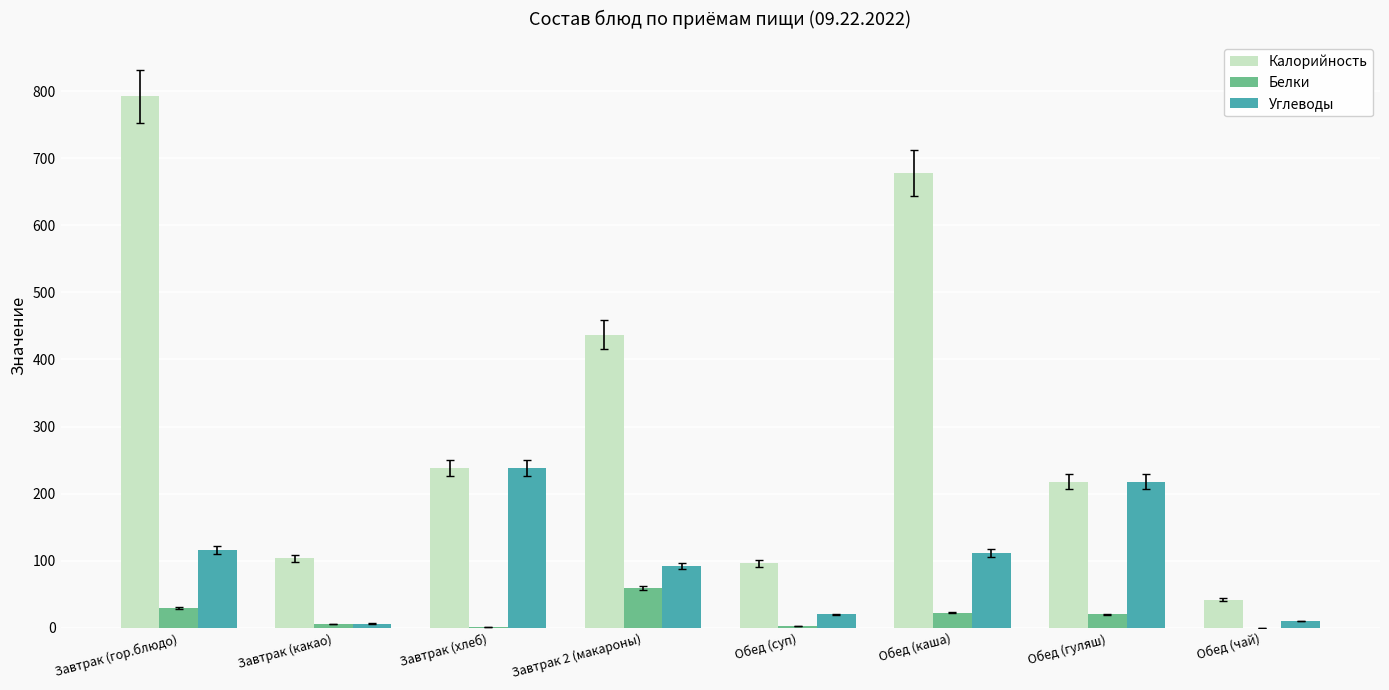

What are all the series names shown in the legend?

Калорийность, Белки, Углеводы